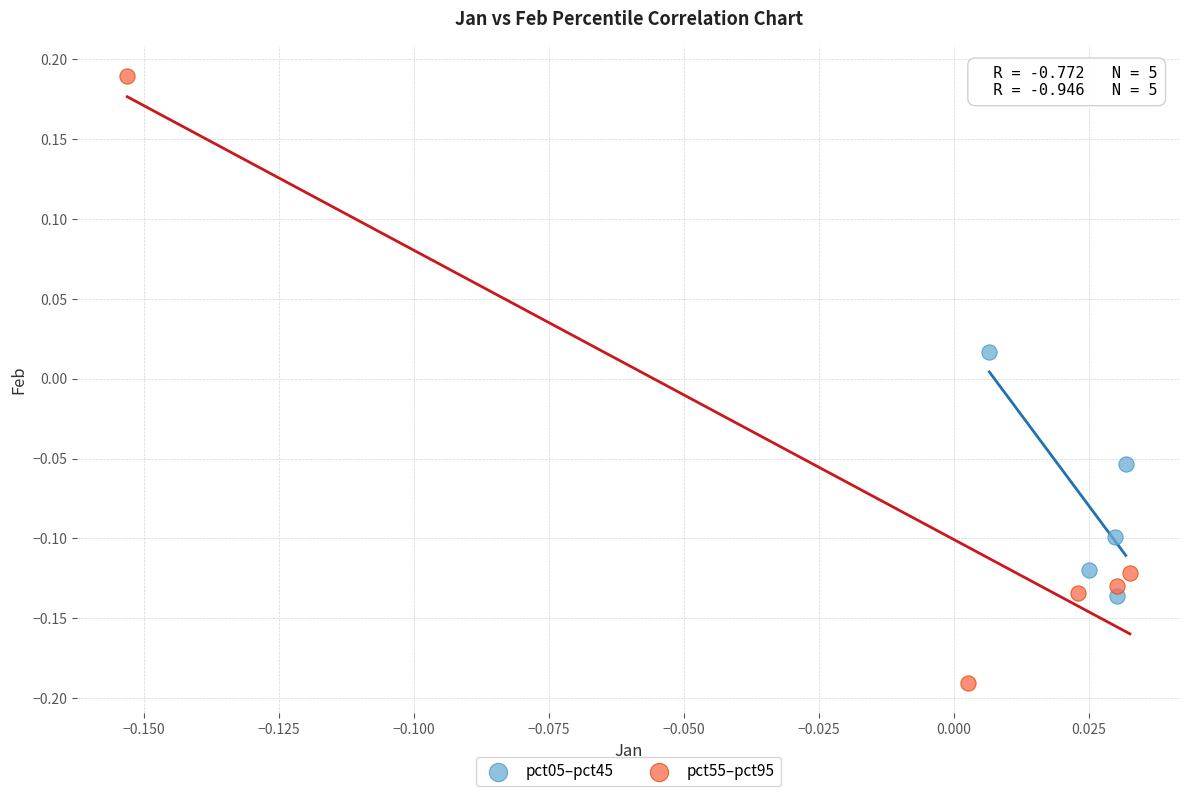

Which series reaches the minimum Y coordinate?

pct55–pct95